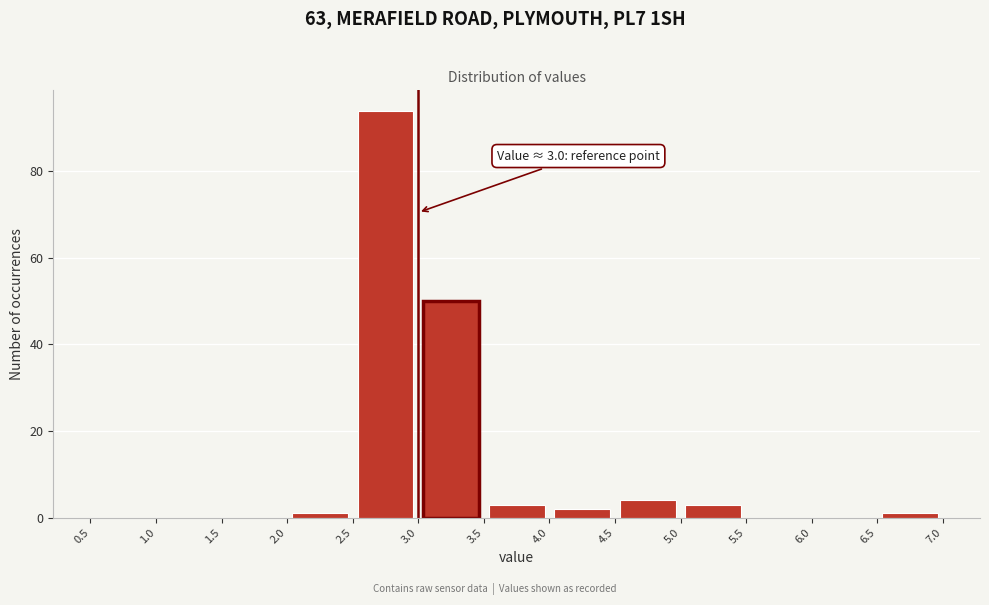

Over which range of the x-axis is the bar tallest?

2.5 to 3.0